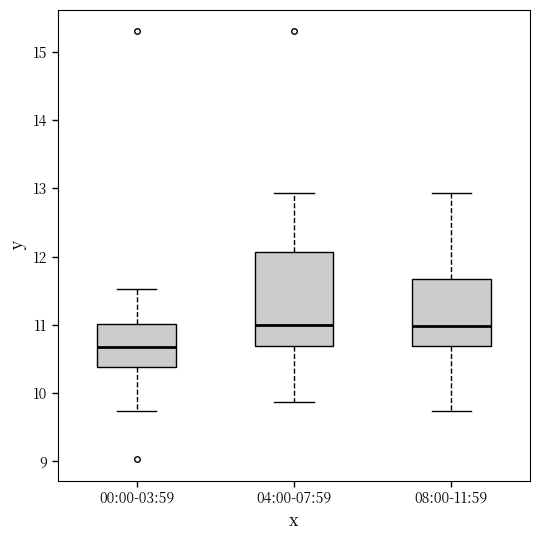

Reading left to right, transcribe this box plot: for each box, give where its median line is, the range the box spans, and where its two whiskers end, as read against the y-axis. The values are not printed on the chart, so give them approximately, as read against the axis.

00:00-03:59: median 10.7, box 10.4 to 11.0, whiskers 9.7 to 11.5
04:00-07:59: median 11.0, box 10.7 to 12.1, whiskers 9.9 to 12.9
08:00-11:59: median 11.0, box 10.7 to 11.7, whiskers 9.7 to 12.9